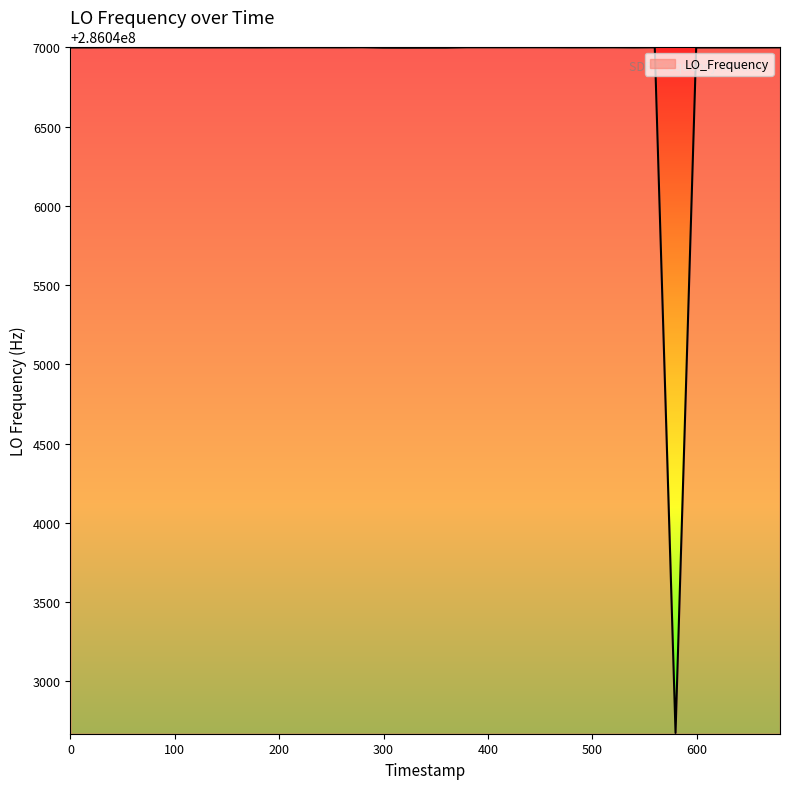

What is the difference between the maximum and minimum values?

4327.3